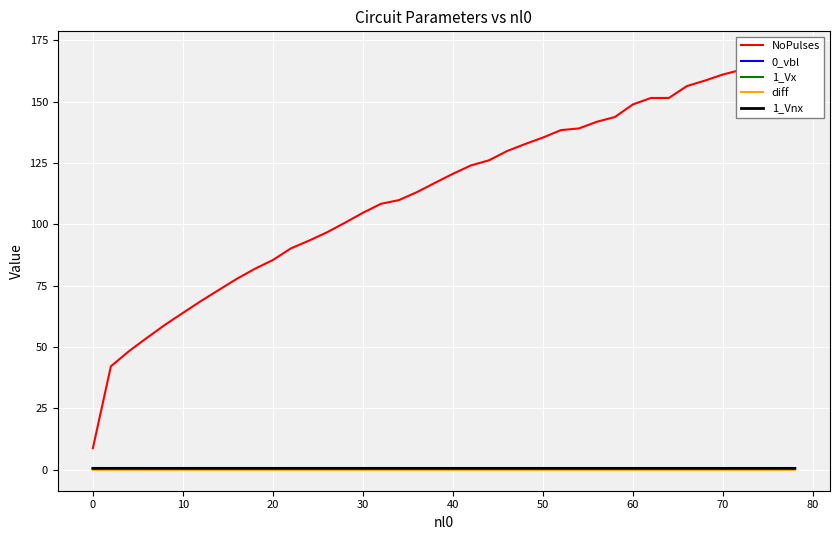

How many data points does each series have?

40